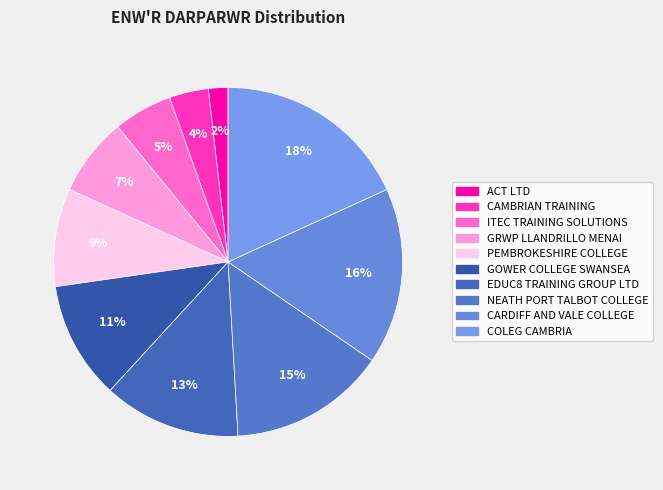

True or false: CAMBRIAN TRAINING accounts for 4% of the total.

True